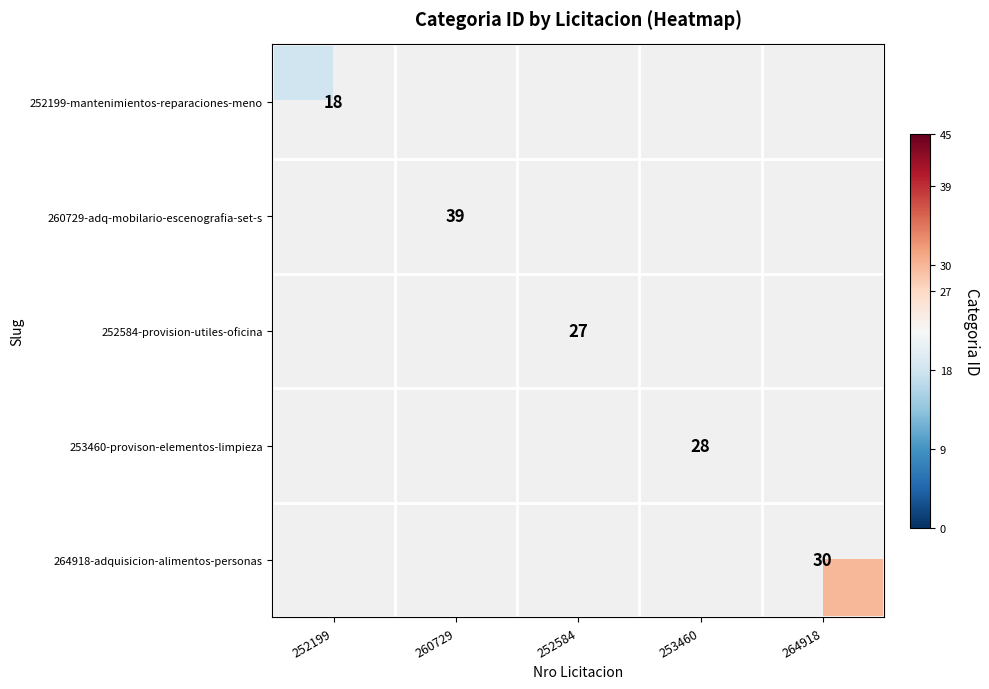

The value of 253460-provison-elementos-limpieza at 253460 is 18. True or false?

False